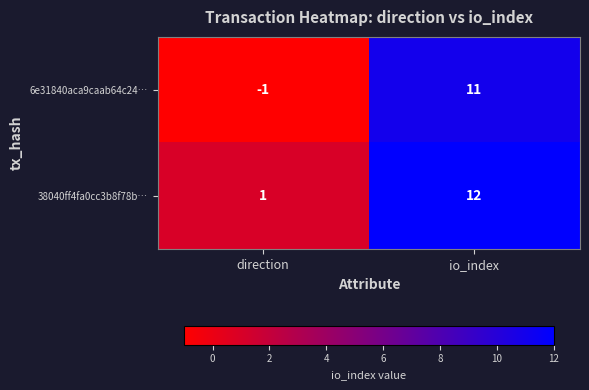

Count the number of categories in the chart.

2